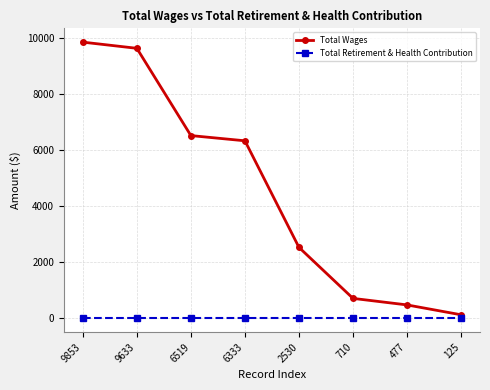

Count the number of data series in this chart.

2